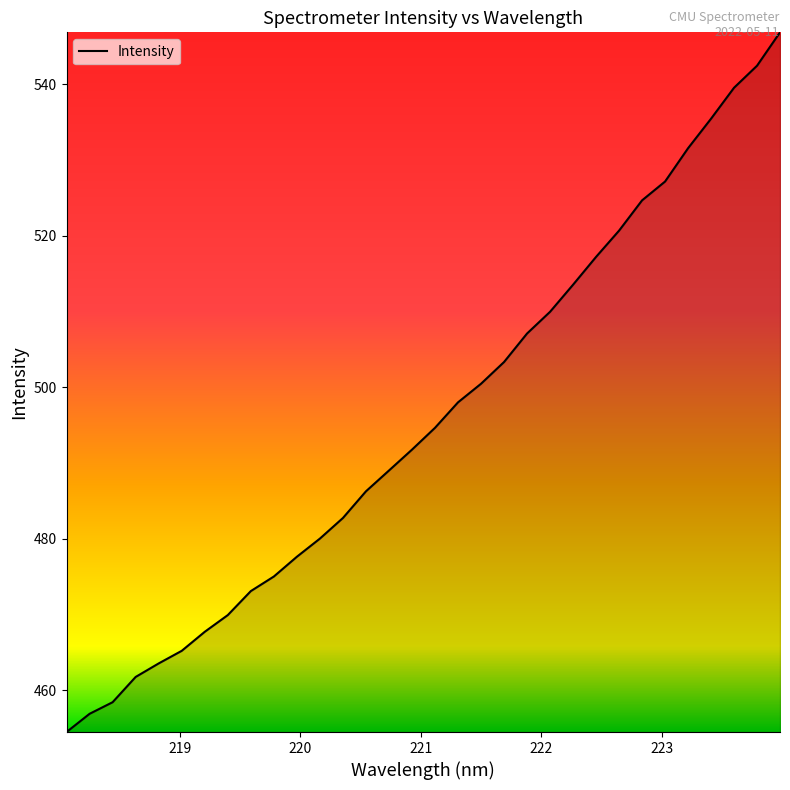

What is the greatest value displayed?

546.8